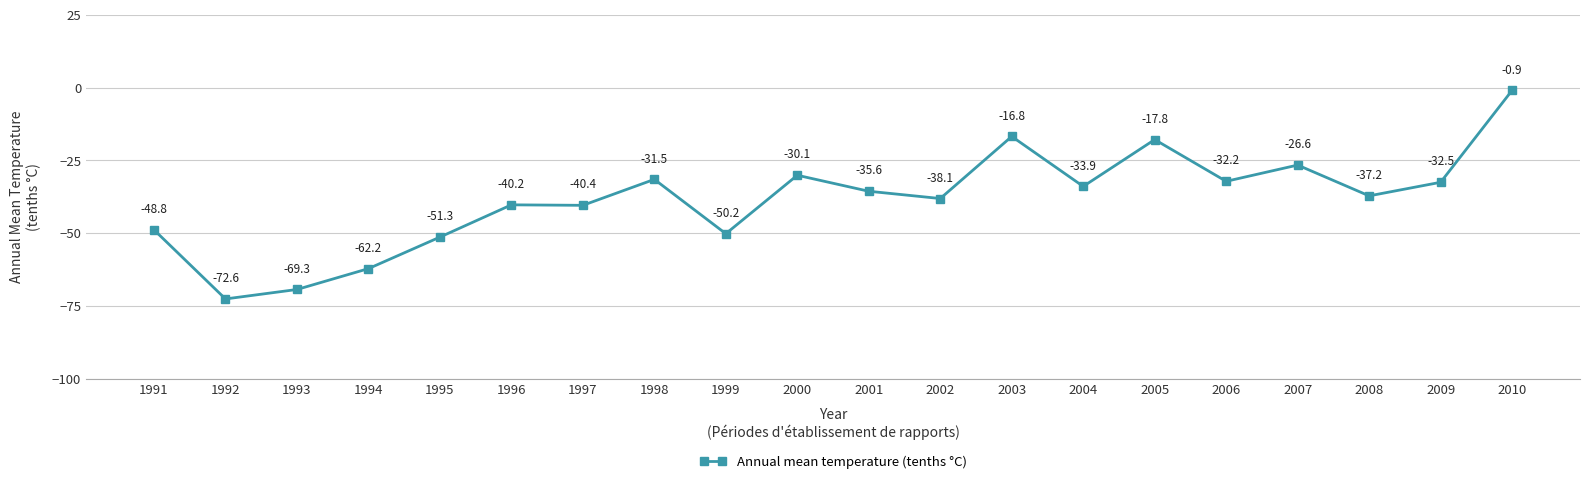

How many values are below -35?

11